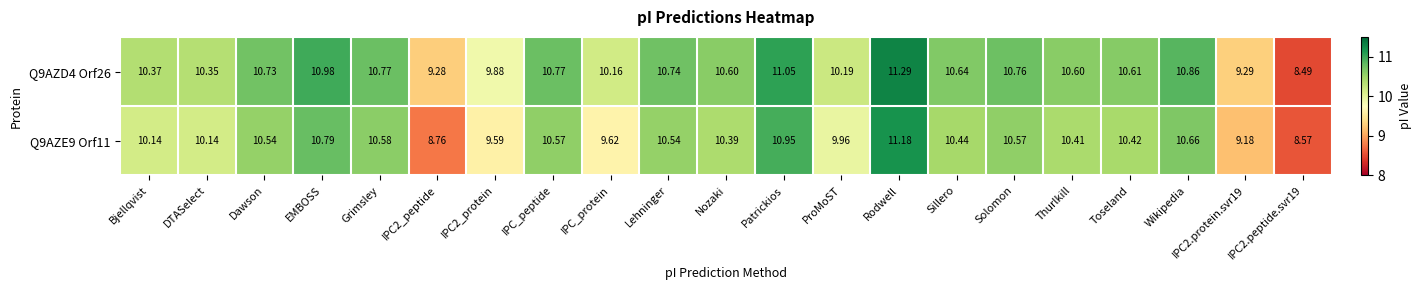

At which label does Q9AZD4 Orf26 first exceed 10?

Bjellqvist